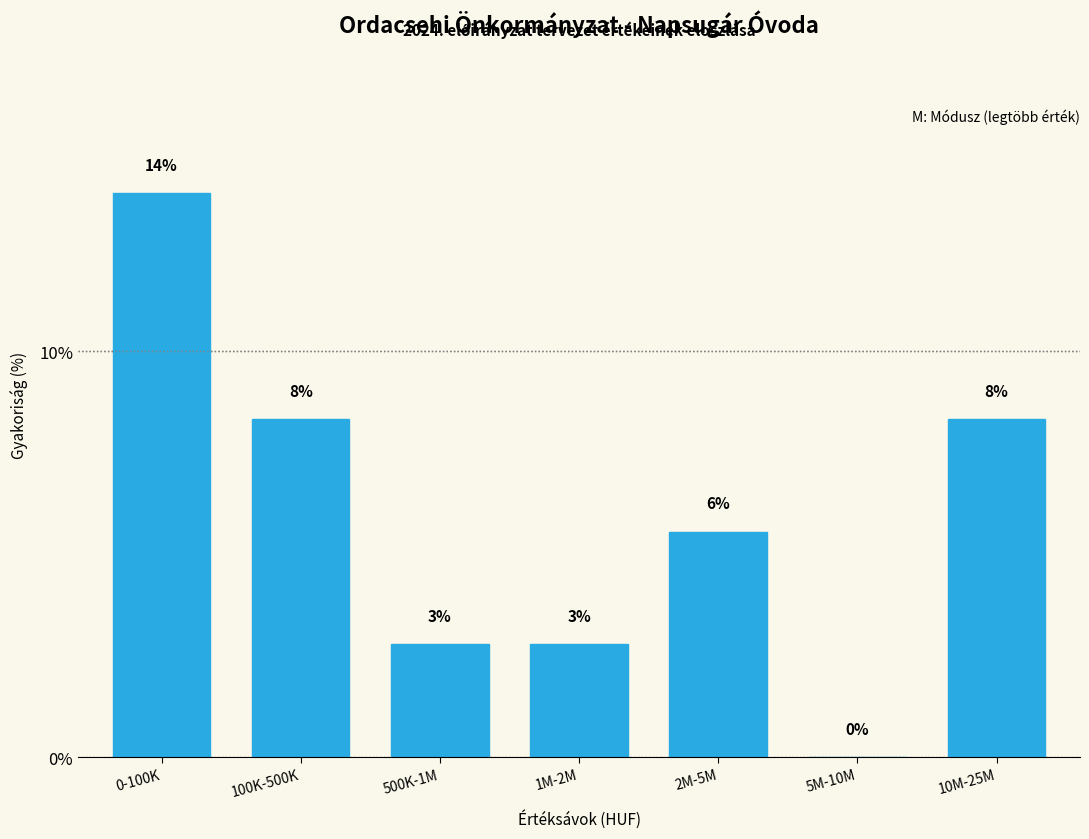

Are the bars horizontal?

No